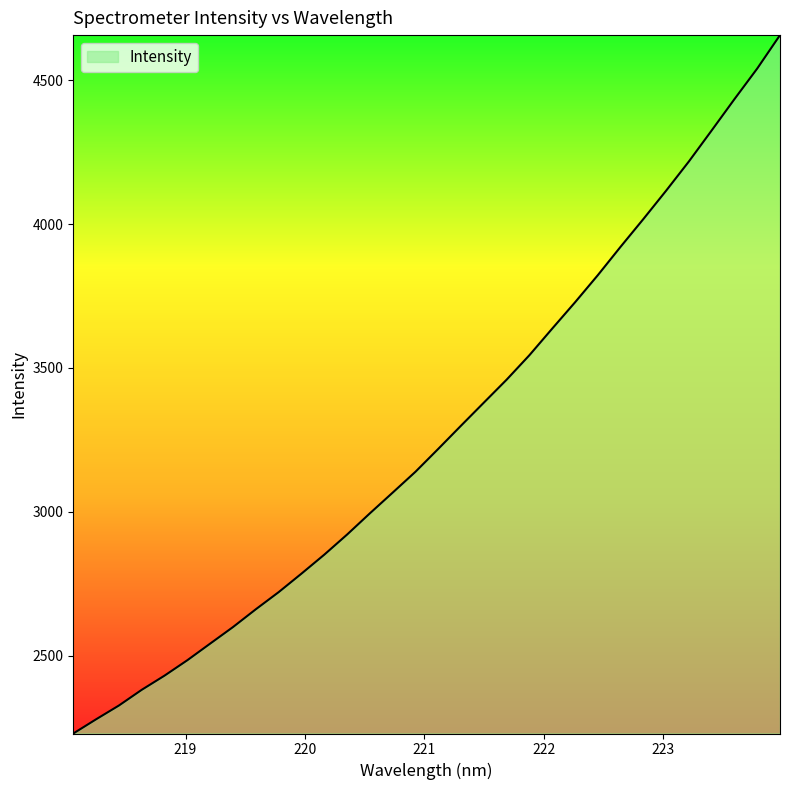

What is the smallest value displayed?

2230.3